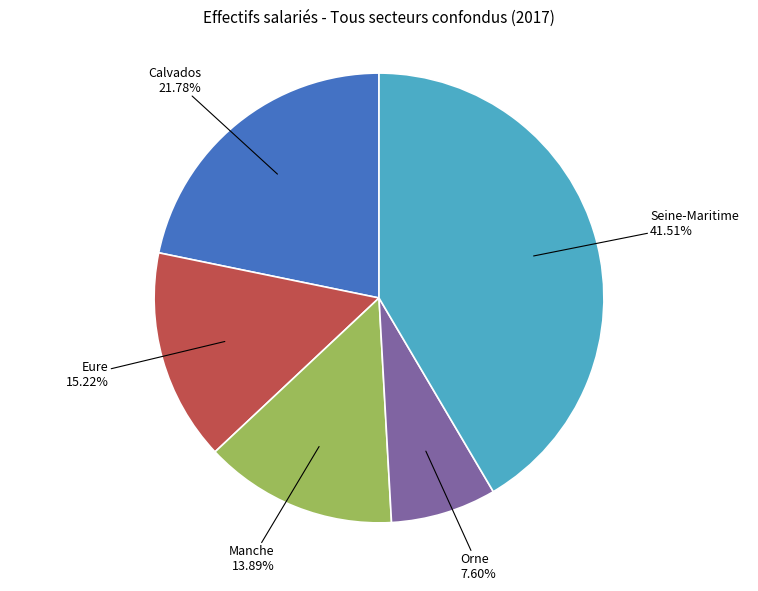

Does Eure represent more than half of the total?

No